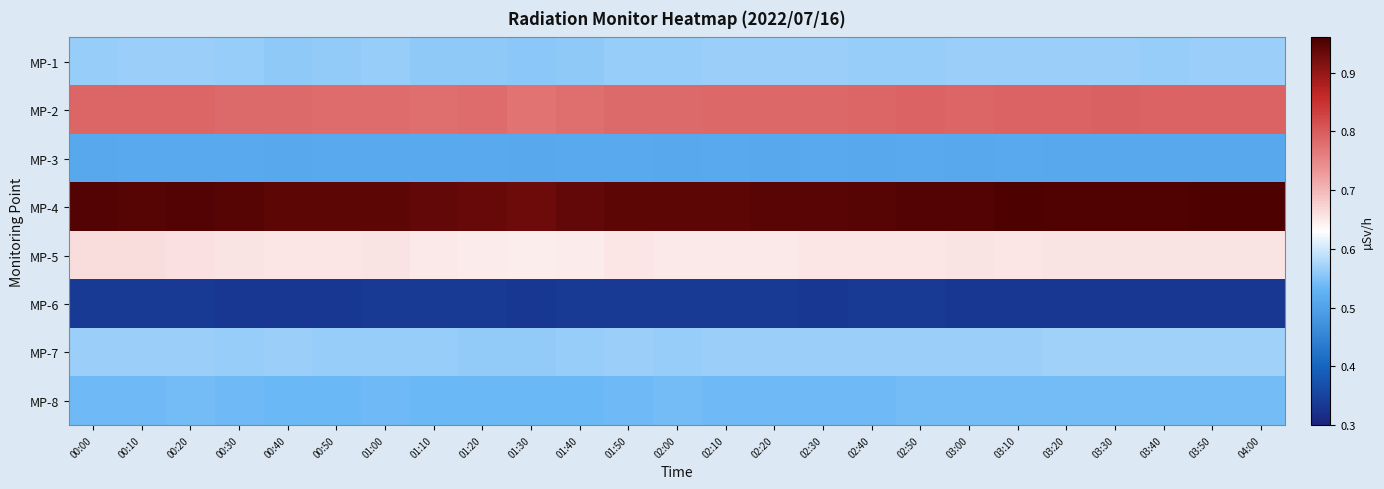

At 04:00, list the series in order from smallest to largest.

MP-6, MP-3, MP-8, MP-1, MP-7, MP-5, MP-2, MP-4